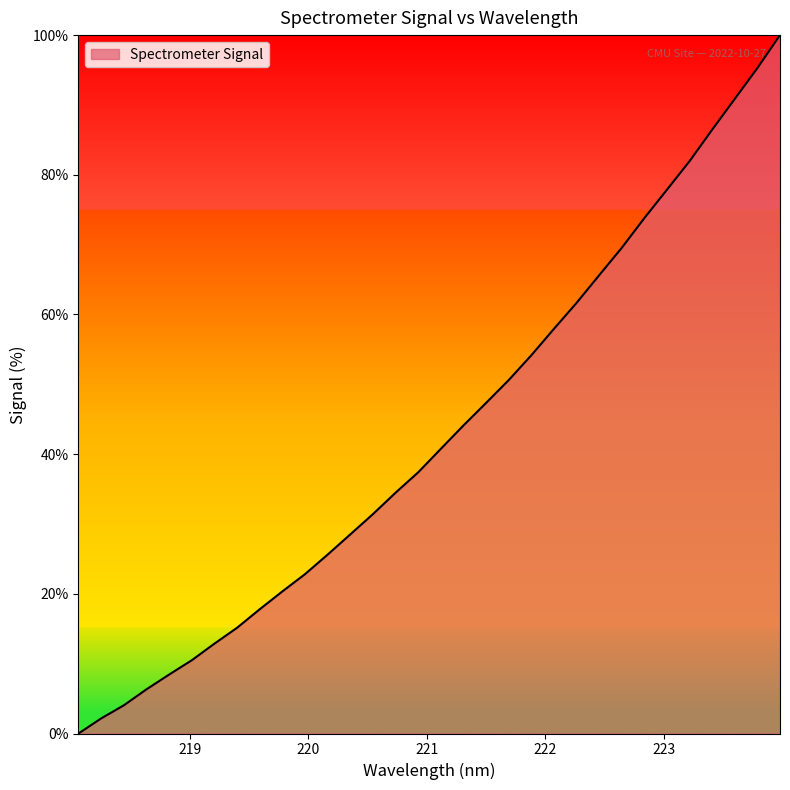

What is the greatest value displayed?

100.0